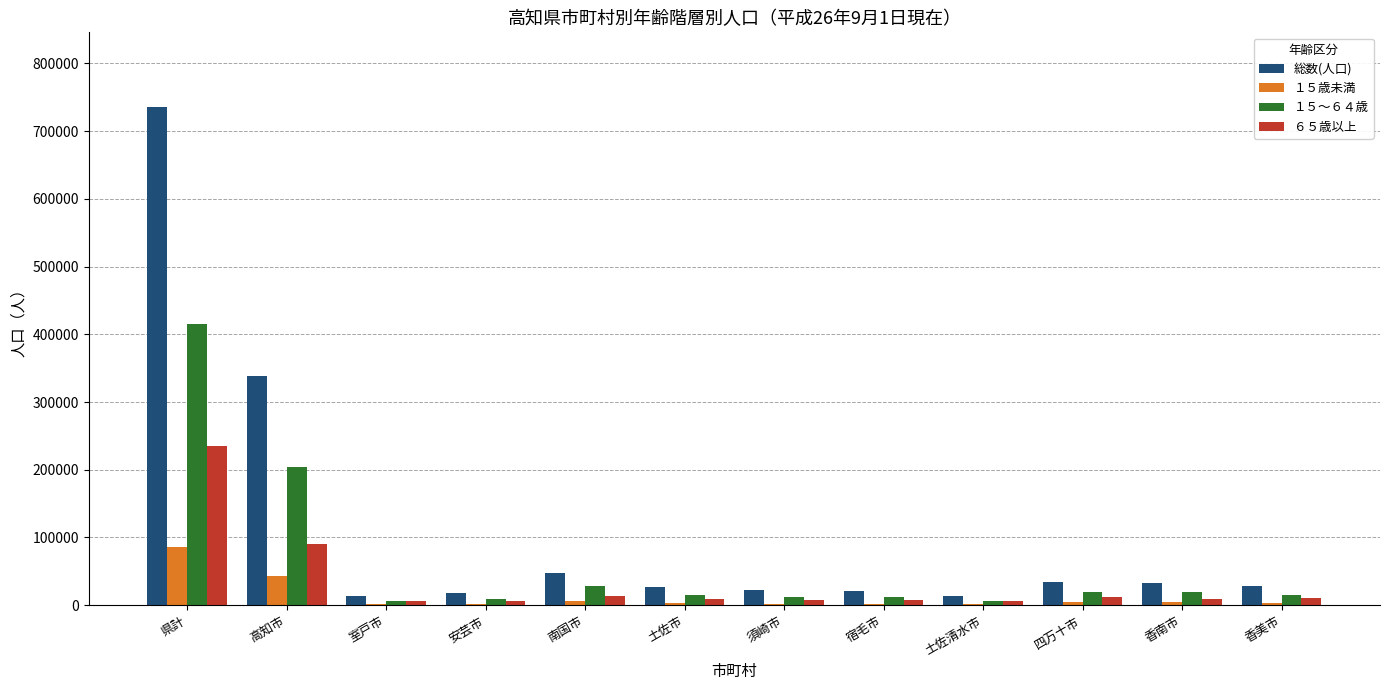

Where does the 総数(人口) series first go above 27727?

県計